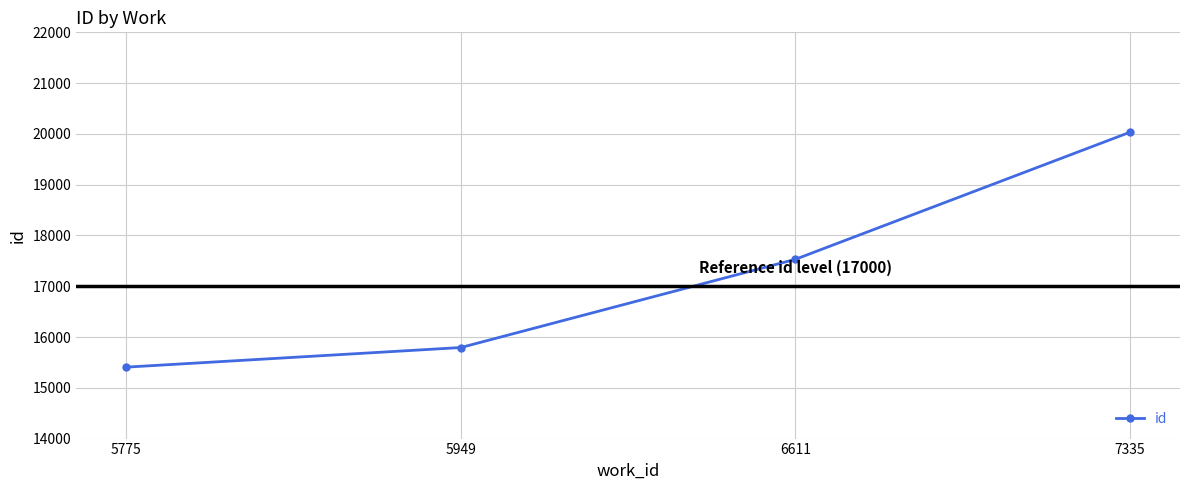

What is the difference between the second highest and minimum values?

2123